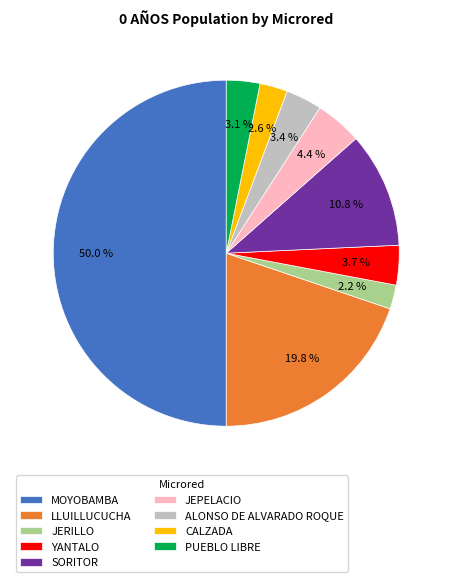

Is it true that LLUILLUCUCHA is 26% of the pie?

False